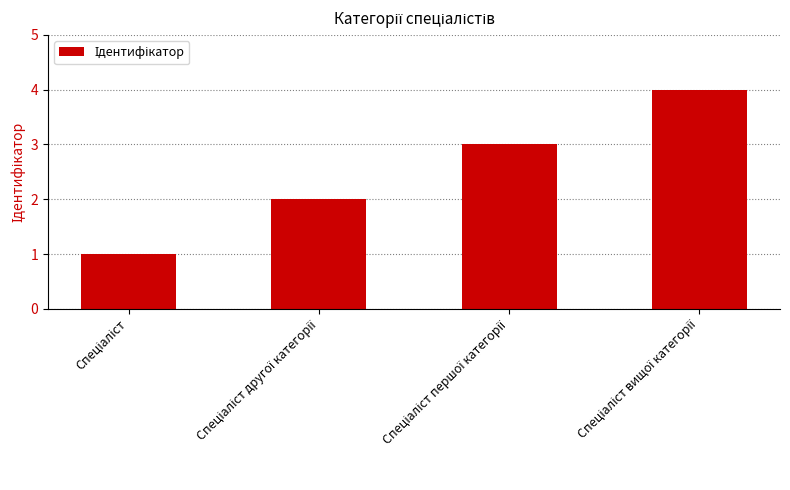

How many data points are less than 3?

2